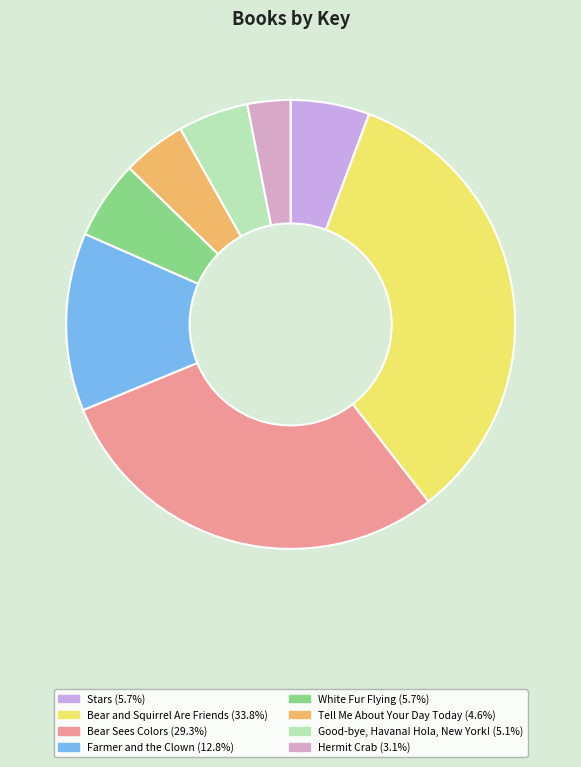

Do Tell Me About Your Day Today and Good-bye, Havana! Hola, New York! together represent more than half of the pie?

No